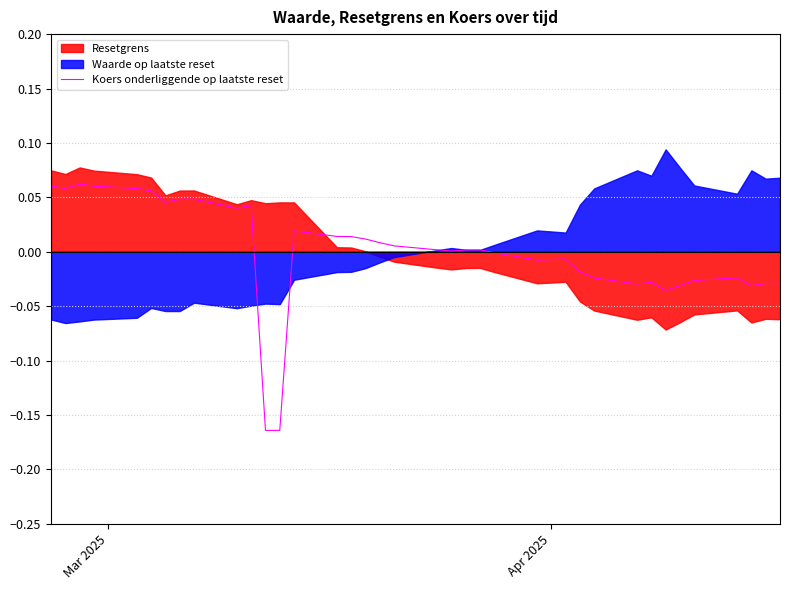

How many data points are less than 0?

17